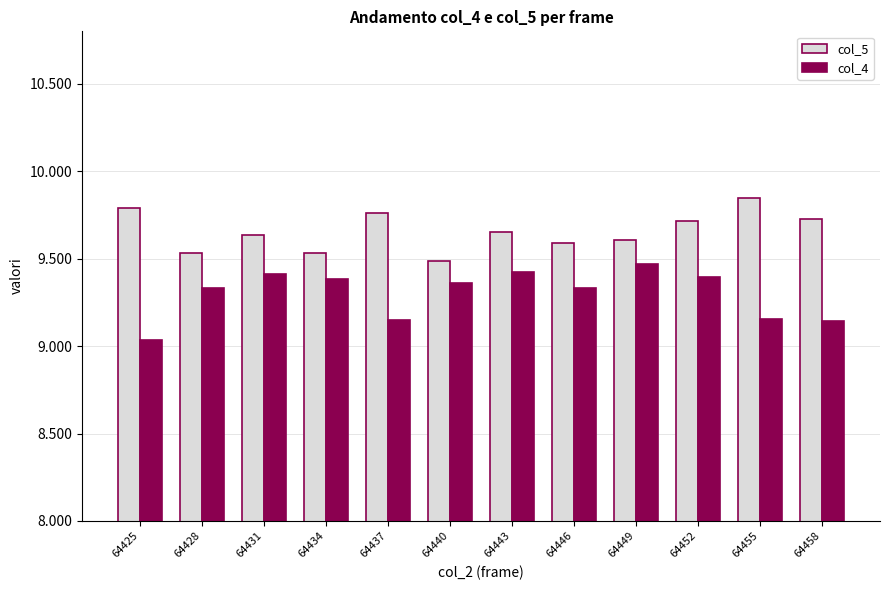

Reading left to right, extract all data points from this chart.

col_5: 64425=9792	64428=9534	64431=9636	64434=9533	64437=9759	64440=9487	64443=9653	64446=9587	64449=9604	64452=9716	64455=9845	64458=9727
col_4: 64425=9035	64428=9335	64431=9410	64434=9383	64437=9148	64440=9363	64443=9424	64446=9335	64449=9471	64452=9396	64455=9154	64458=9144